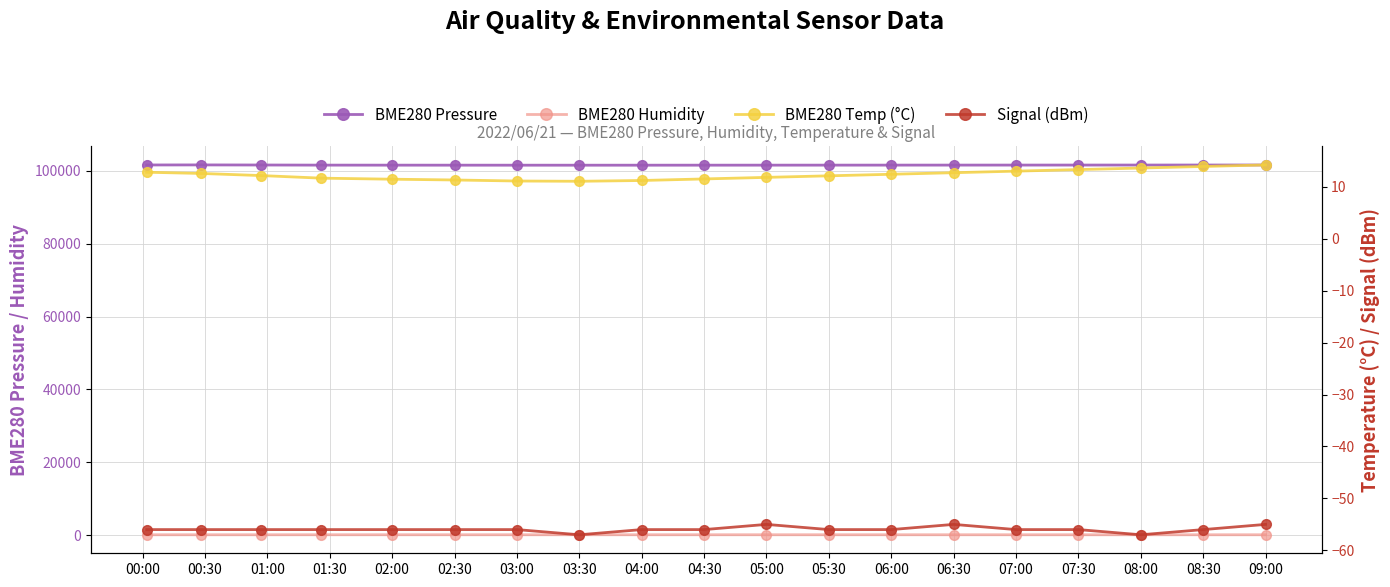

True or false: BME280_pressure and BME280_temperature cross at least once.

False